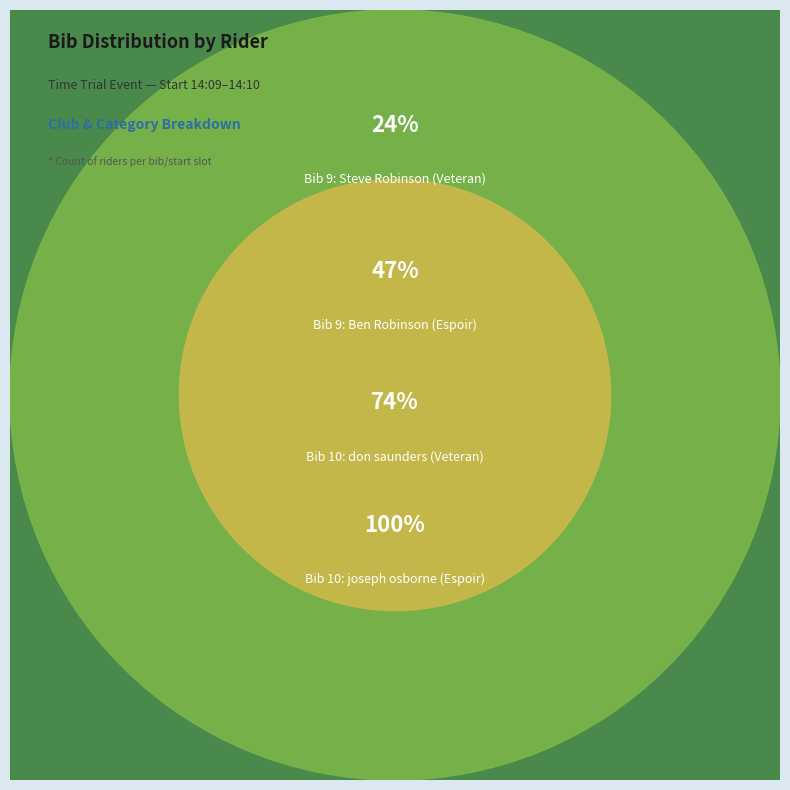

Is it true that joseph osborne (Espoir) is 39% of the pie?

False